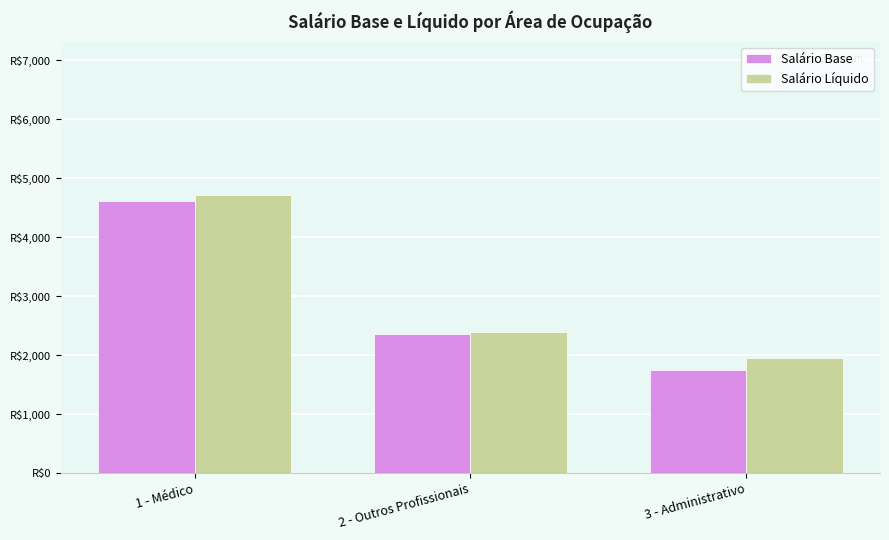

What is the value of the Salário Líquido bar at the 1st from the left?

4721.4